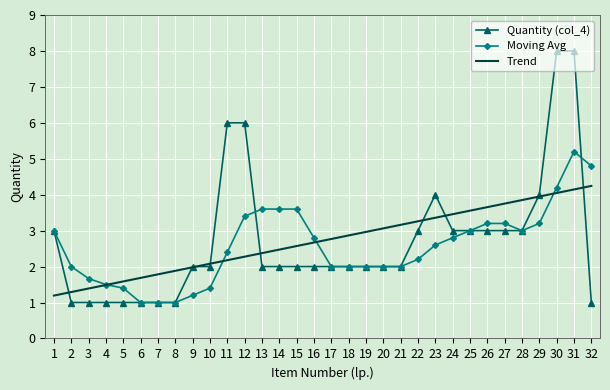

What is the difference between the second highest and second lowest values in the Moving Avg series?

3.8